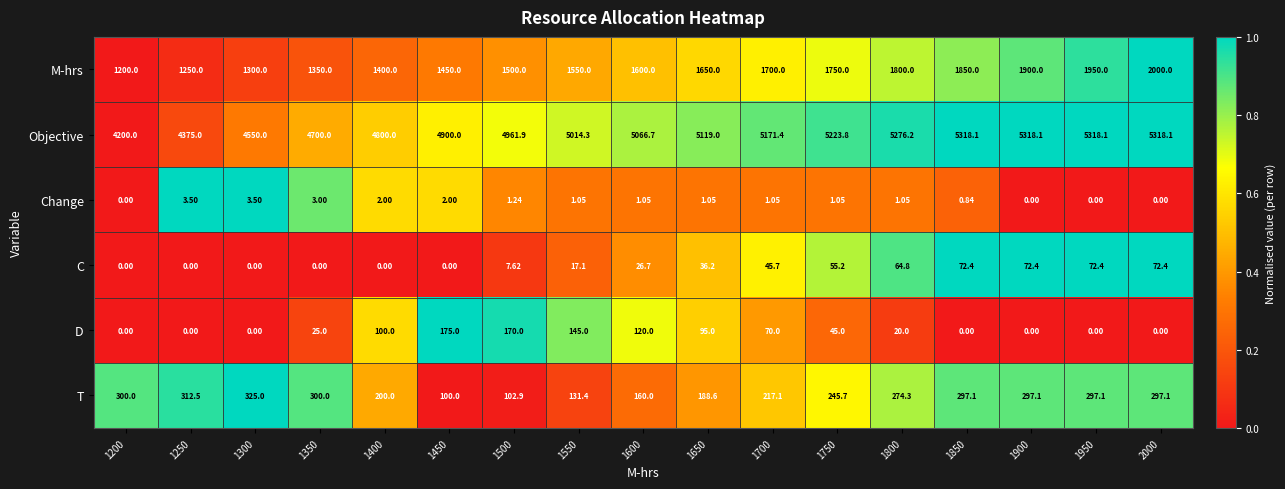

Rank the series by their maximum value, from highest to lowest.

Objective, M-hrs, T, D, C, Change